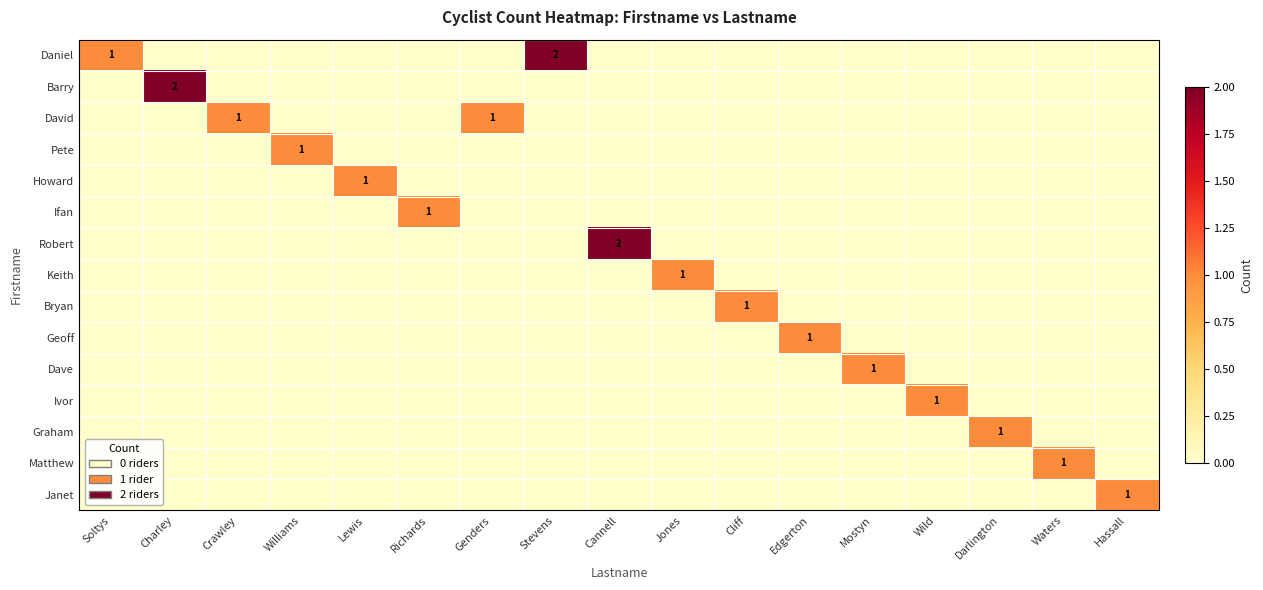

The Janet series shows 1 at Hassall. True or false?

True